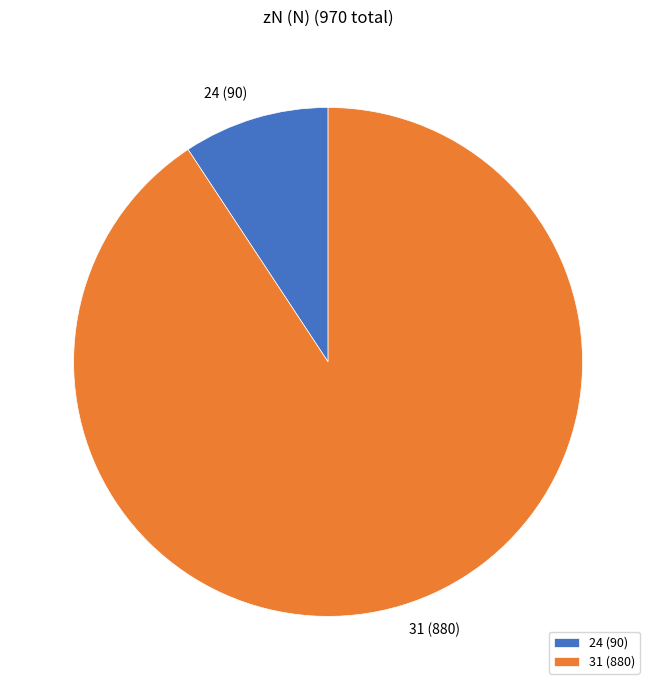

Between 31 and 24, which is larger?

31